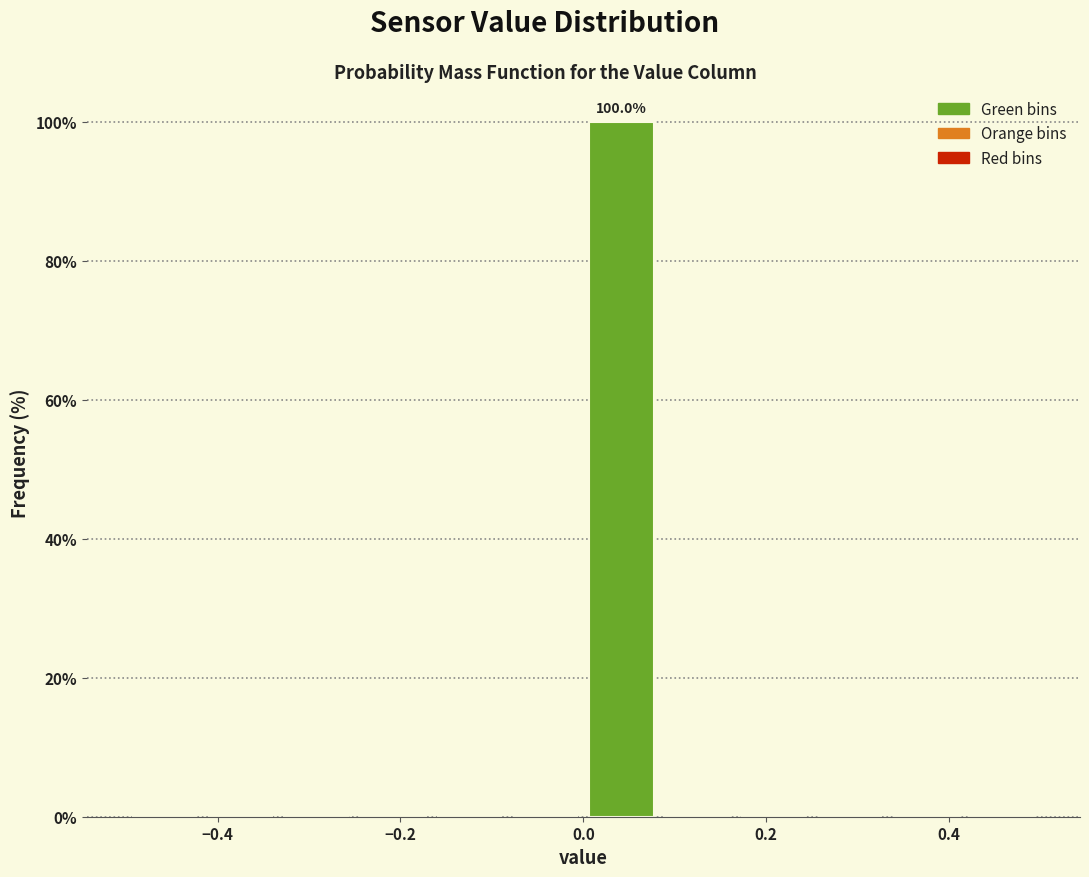

Over which range of the x-axis is the bar tallest?

0.00 to 0.08